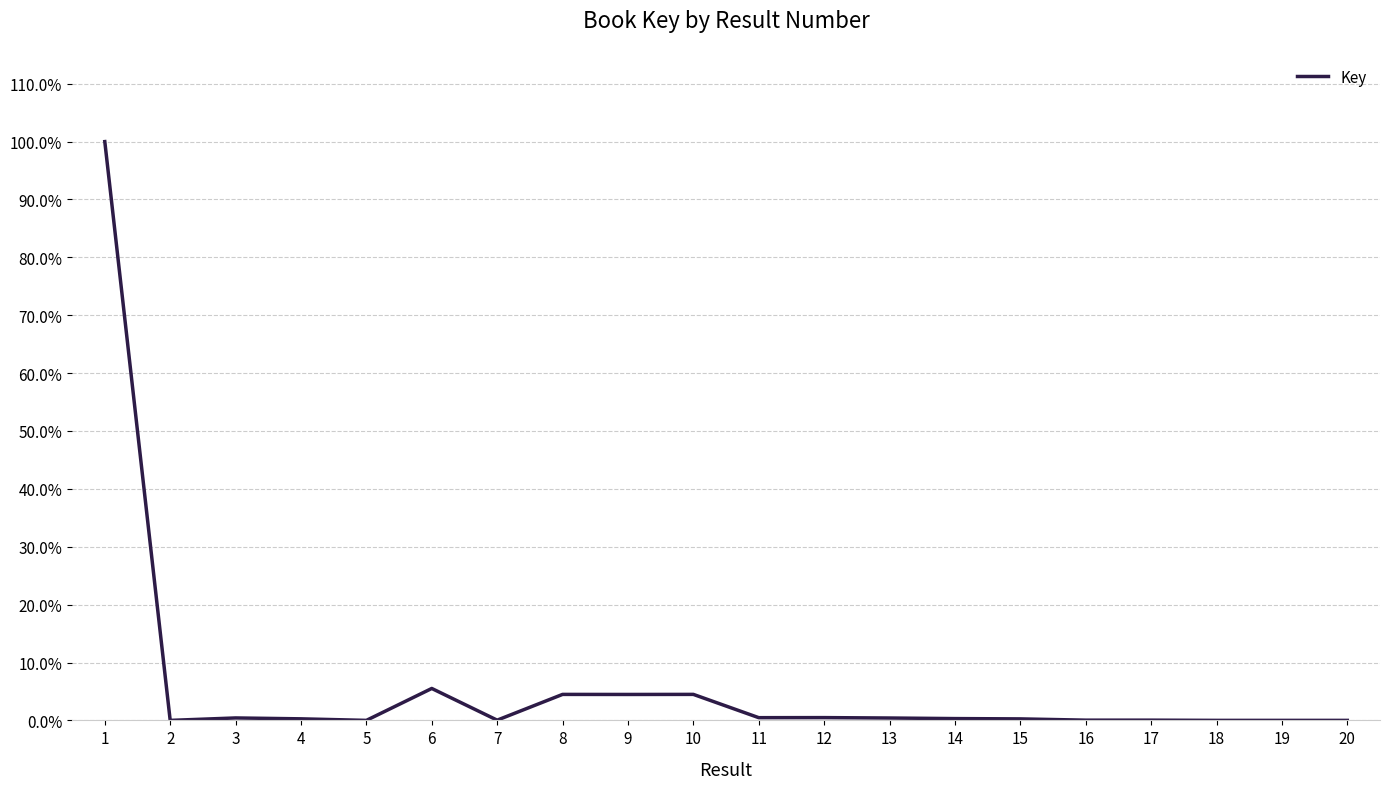

Which label corresponds to the smallest value in the chart?

2